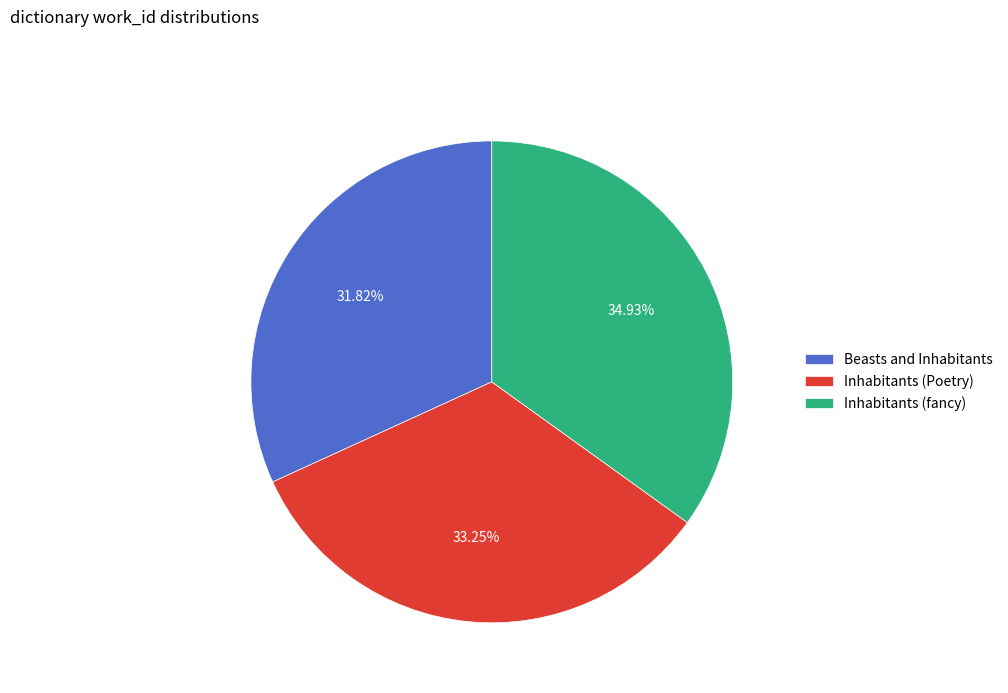

Approximately how many times larger is the value at Beasts and Inhabitants compared to Inhabitants (Poetry)?

1.0